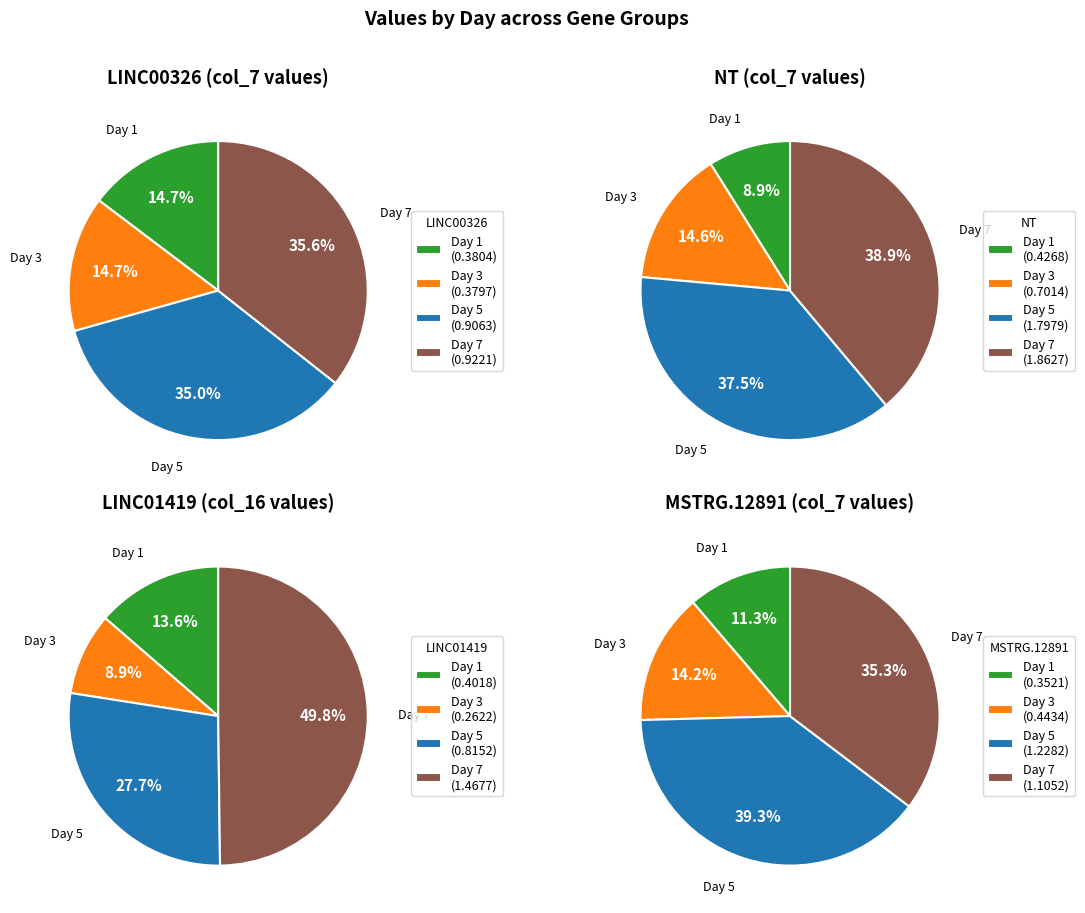

Which series has the largest range (max minus min)?

NT